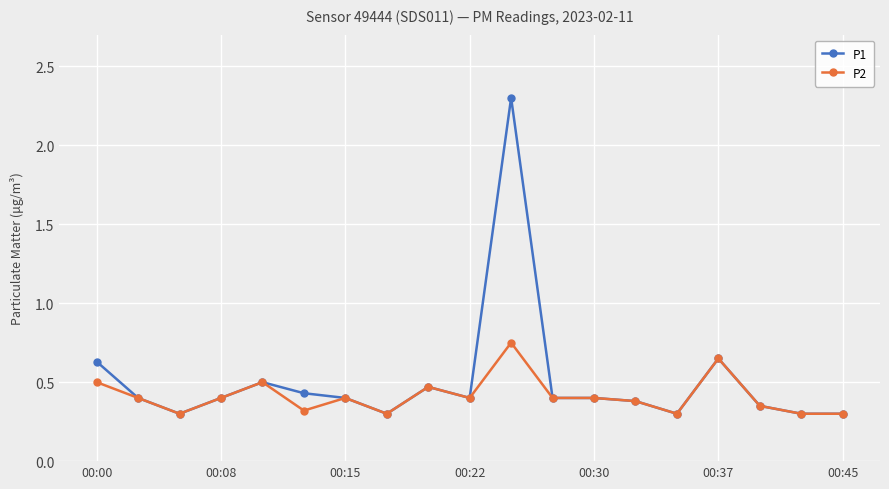

Which series has the largest range (max minus min)?

P1